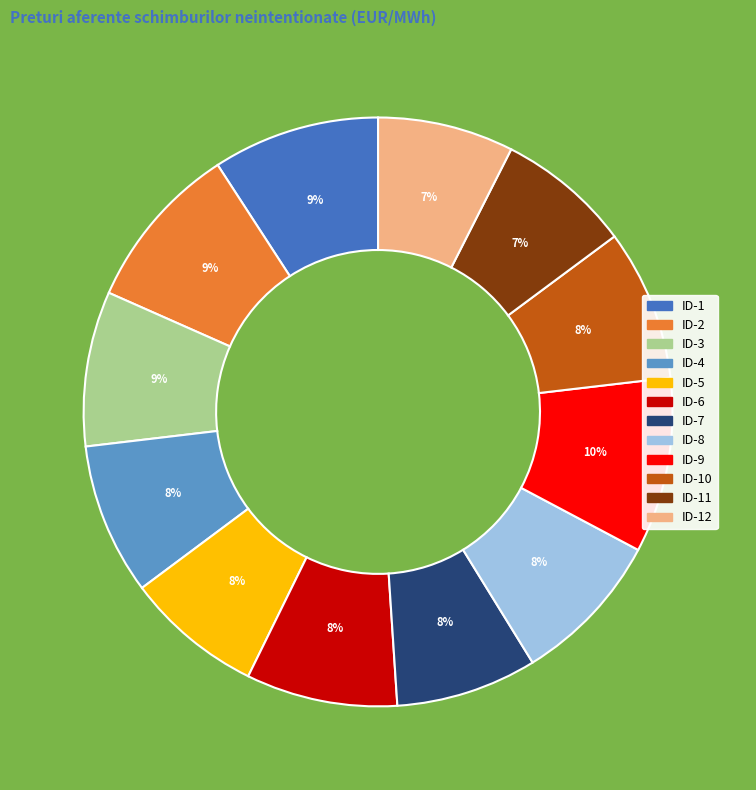

To the nearest percent, what is the average slice percentage?

8%